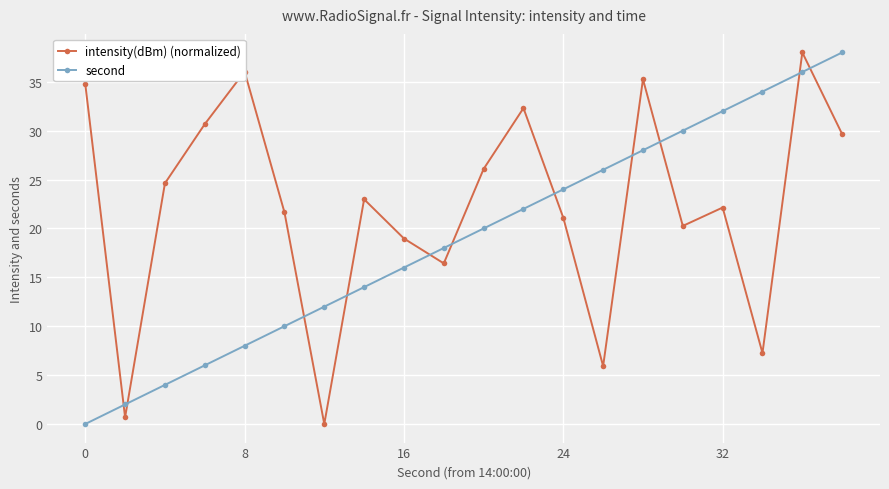

How many lines are shown in the chart?

2